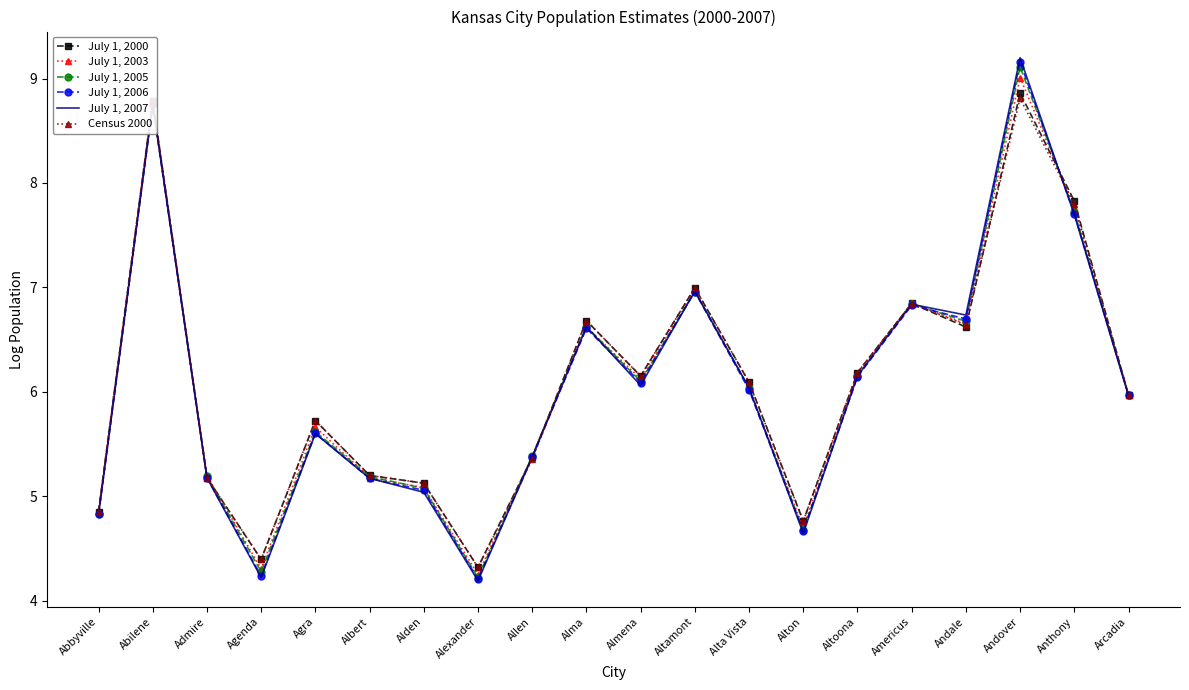

True or false: July 1, 2006 has more than 2 points higher than both neighbors.

True